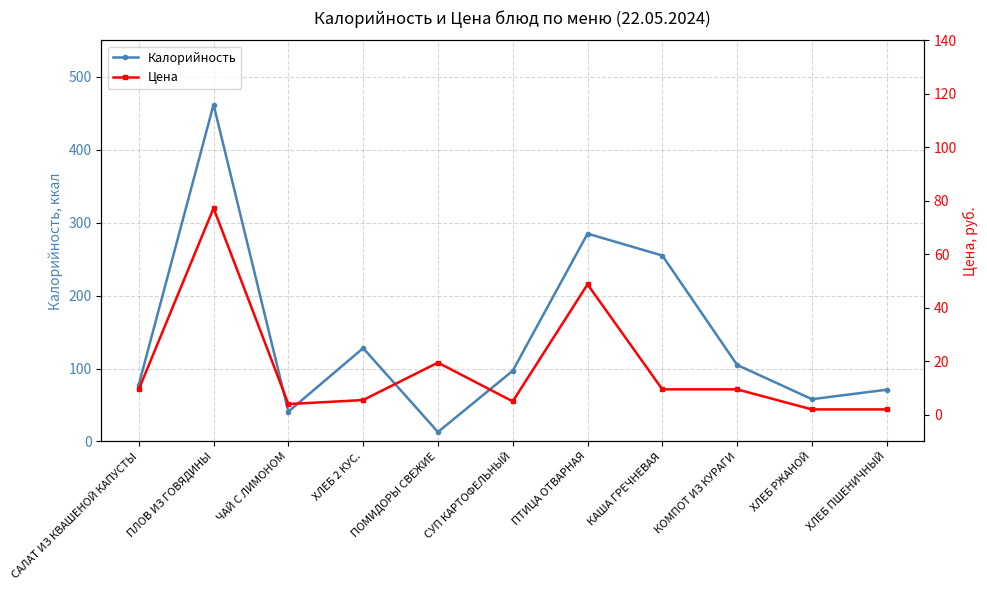

List the series in order of their peak value, lowest first.

Цена, Калорийность